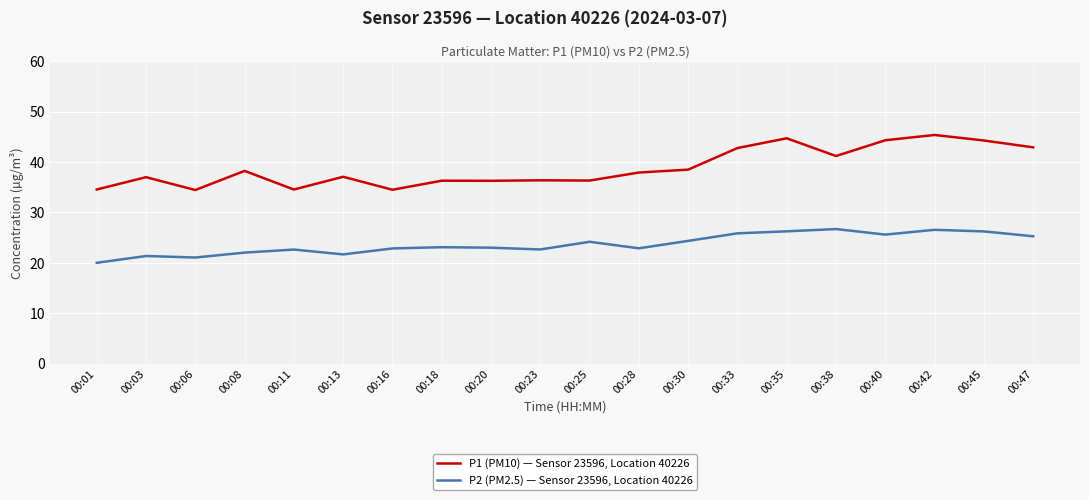

Which label corresponds to the largest value in the chart?

00:42